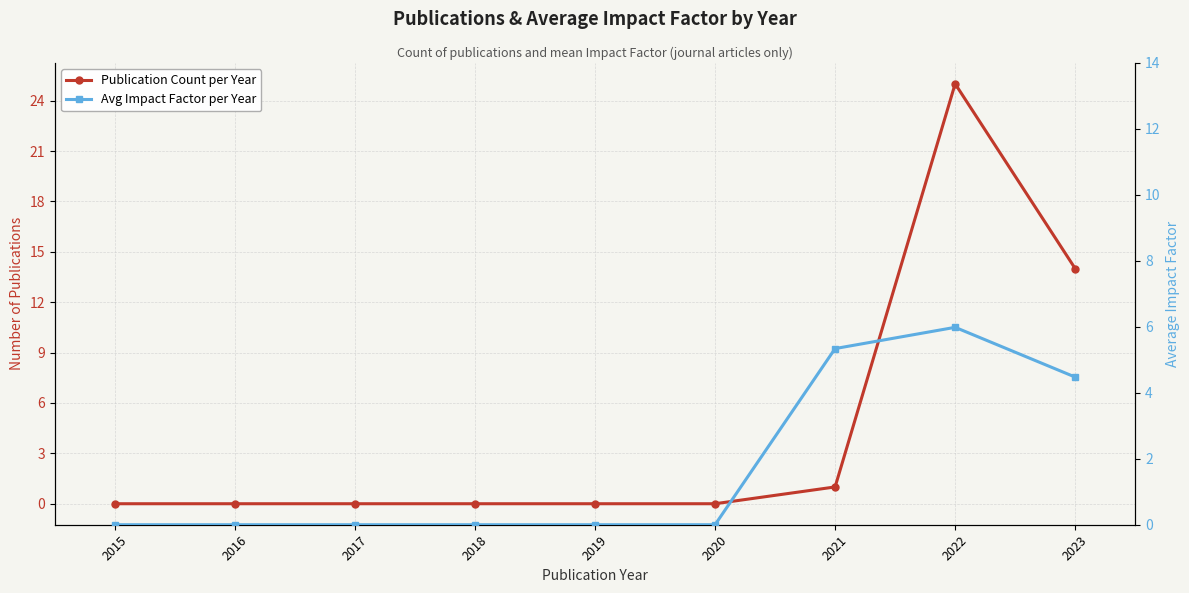

List the series in order of their overall mean, highest first.

Publication Count per Year, Avg Impact Factor per Year